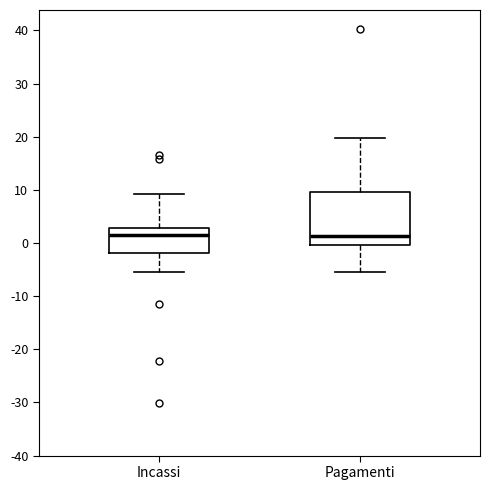

Reading left to right, transcribe this box plot: for each box, give where its median line is, the range the box spans, and where its two whiskers end, as read against the y-axis. The values are not printed on the chart, so give them approximately, as read against the axis.

Incassi: median 2, box -2 to 3, whiskers -5 to 9
Pagamenti: median 1, box 0 to 10, whiskers -5 to 20